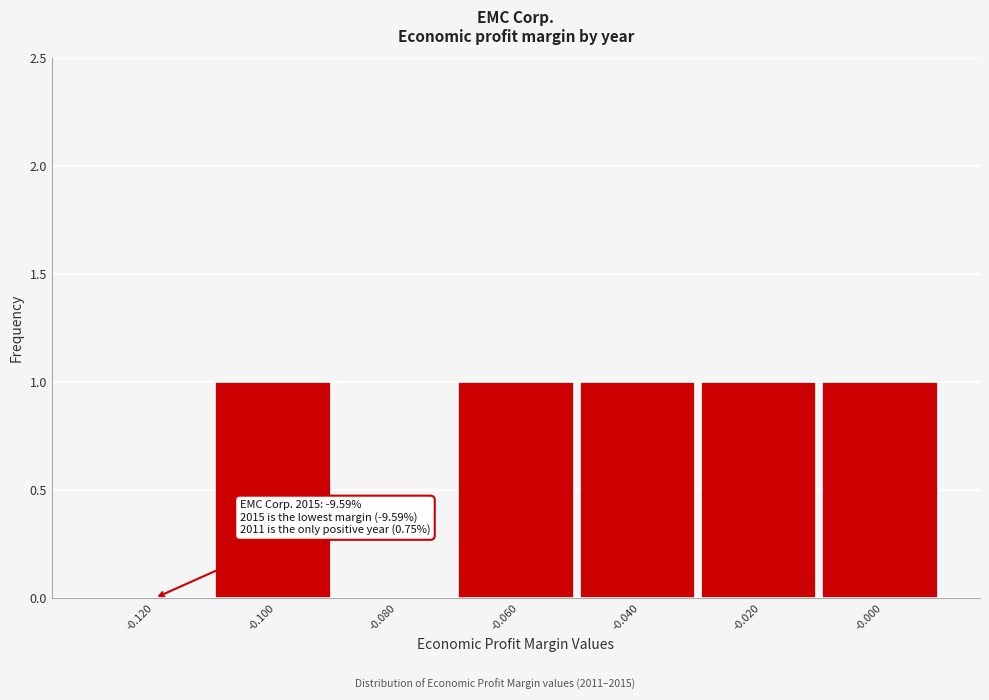

Reading right to left, extract all data points from this chart.

-0.000=1	-0.020=1	-0.040=1	-0.060=1	-0.080=0	-0.100=1	-0.120=0